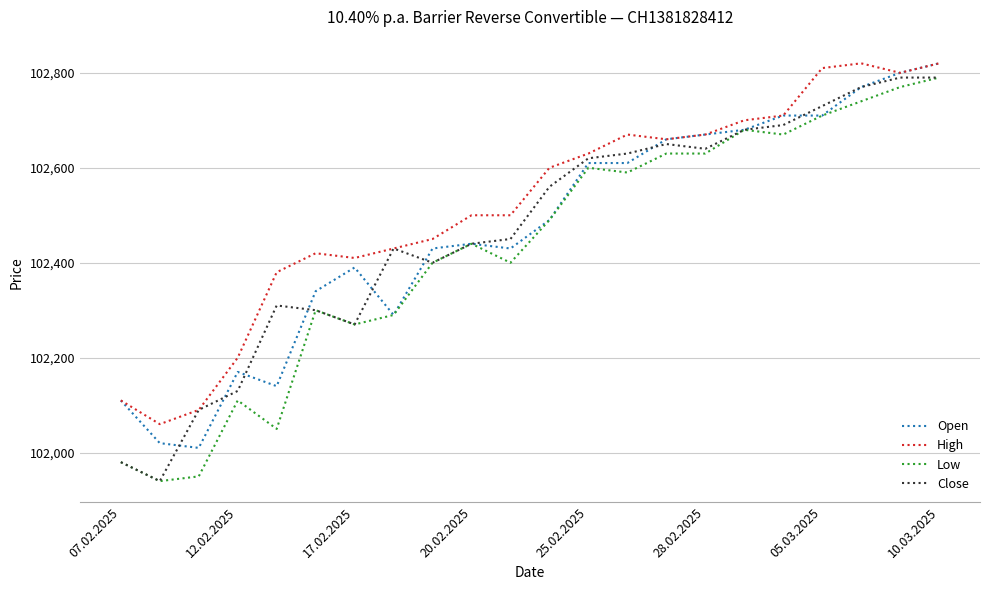

True or false: High and Low cross at least once.

False